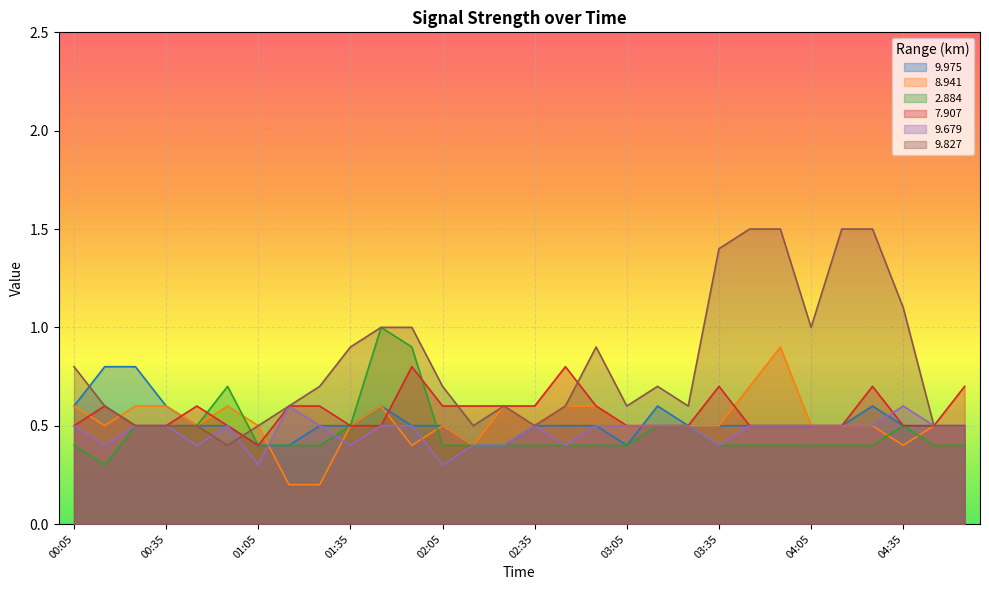

Is it true that 7.907 equals 0.3 at 00:05?

False